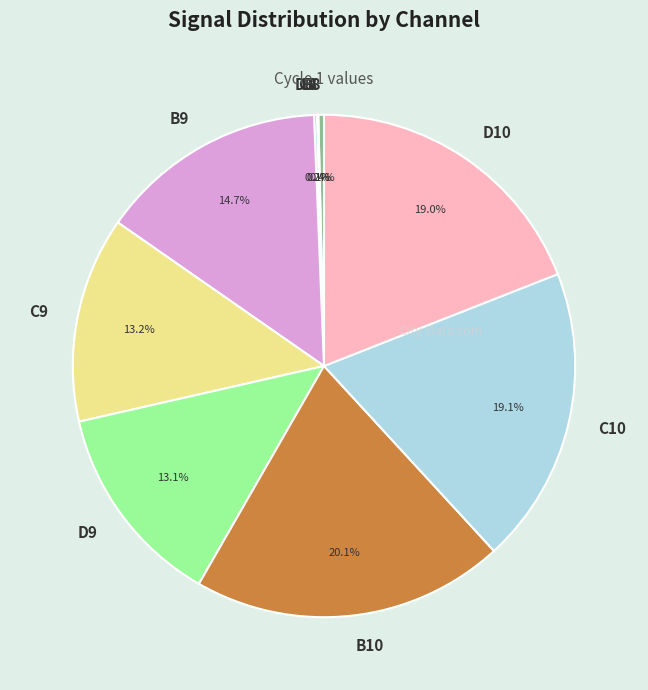

Which category has the biggest portion of the pie?

B10